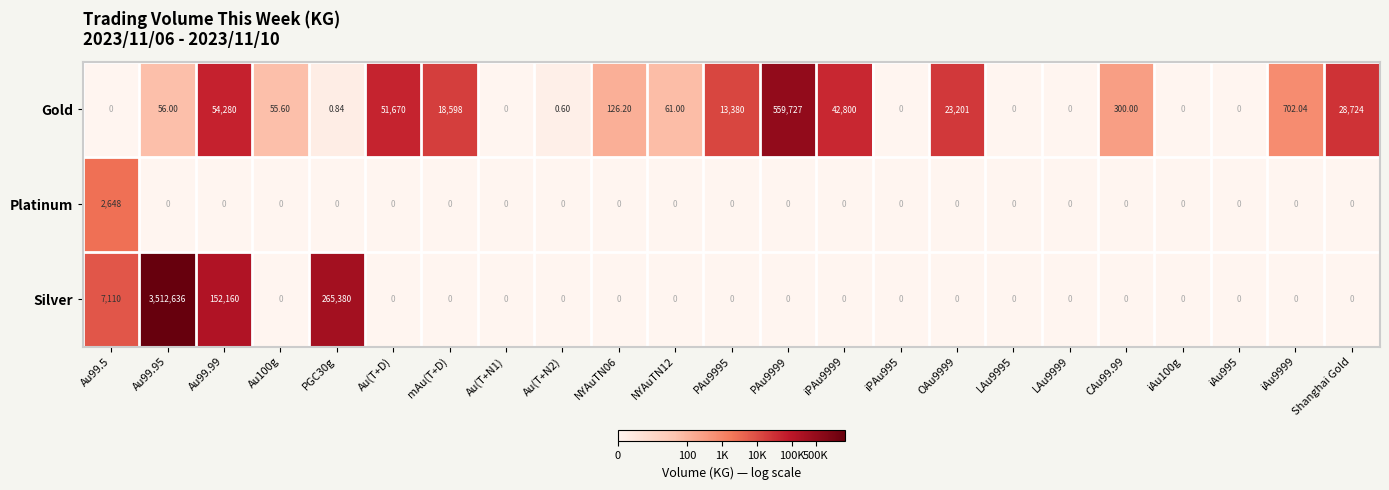

Which series has the largest total across all categories?

Silver